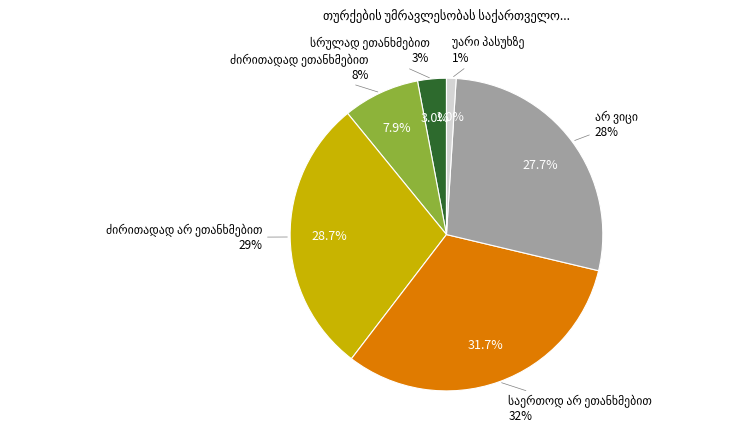

What is the ratio of the value at ძირითადად არ ეთანხმებით to the value at ძირითადად ეთანხმებით?

3.6